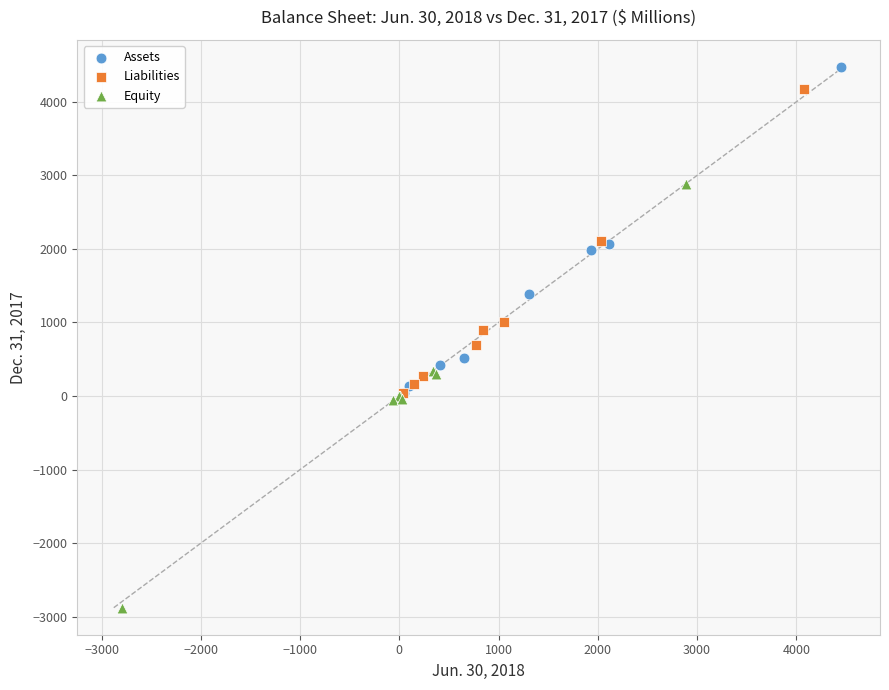

Which series contains the lowest Y value?

Equity